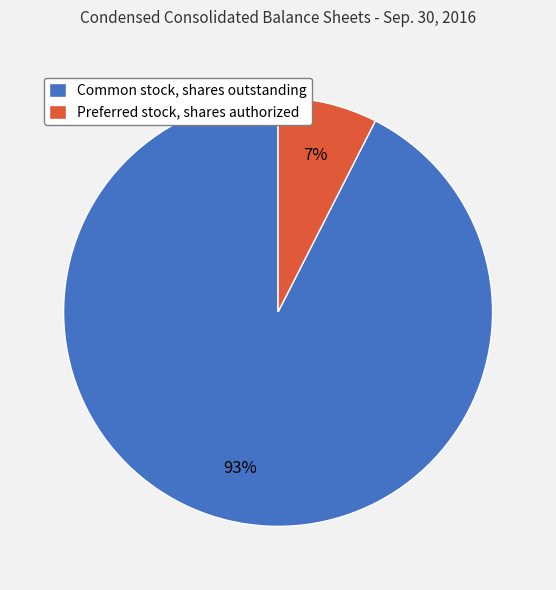

To the nearest percent, what portion does Preferred stock, shares authorized represent?

7%